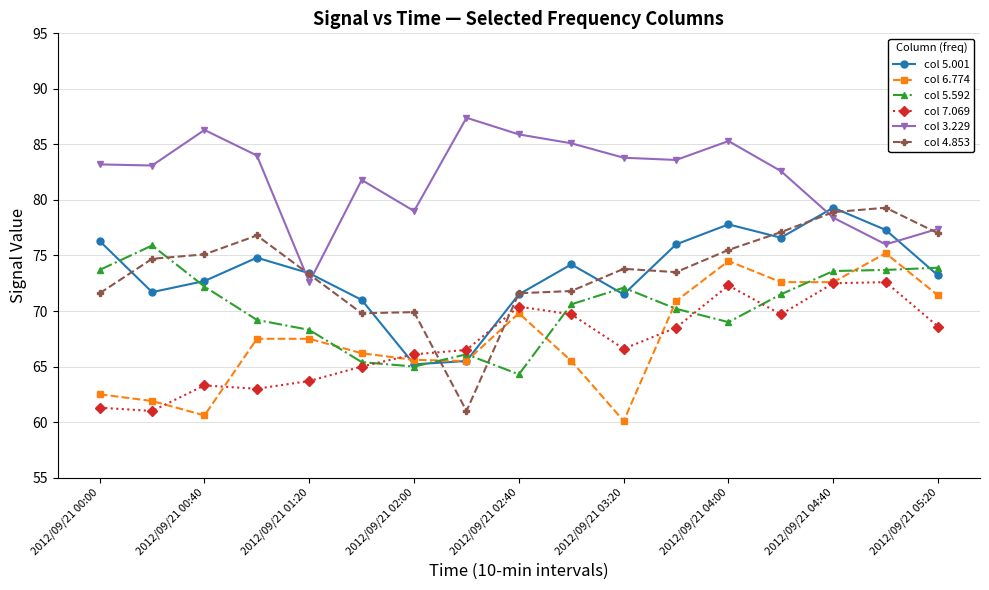

What is the maximum value shown in the chart?

87.4